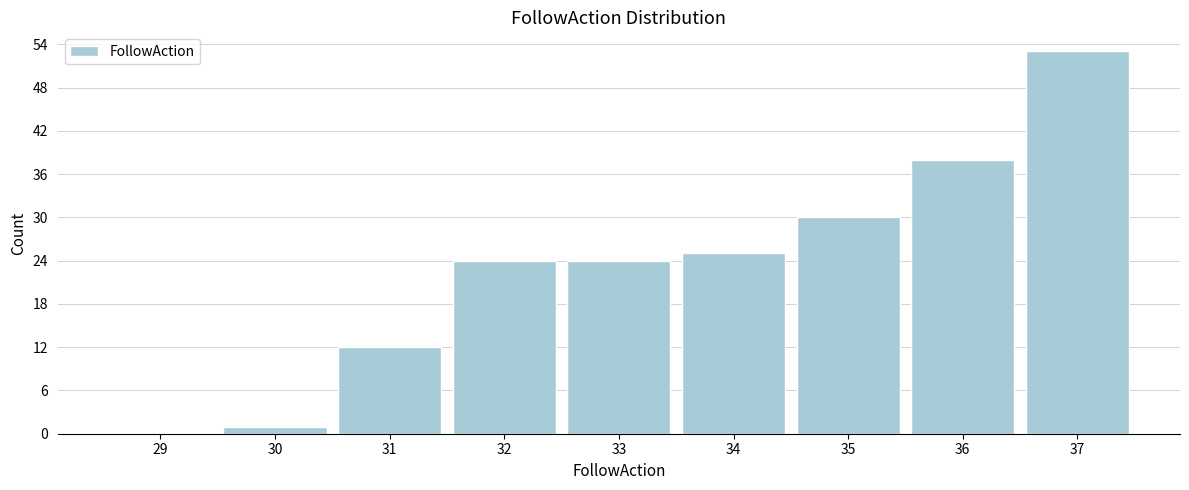

Reading right to left, extract all data points from this chart.

37=53	36=38	35=30	34=25	33=24	32=24	31=12	30=1	29=0